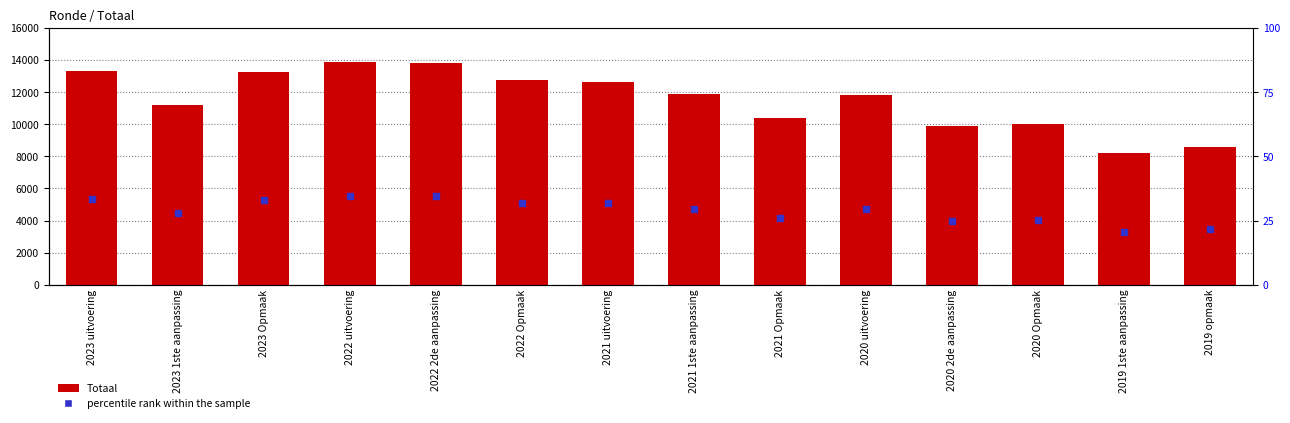

What is the label of the 9th bar from the left?

2021 Opmaak